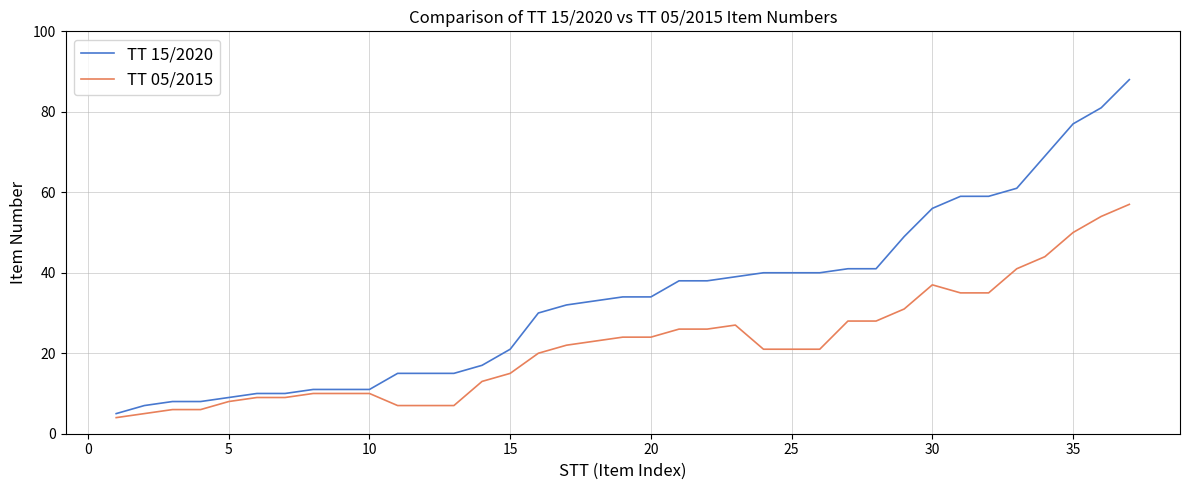

Which series has the largest range (max minus min)?

TT 15/2020